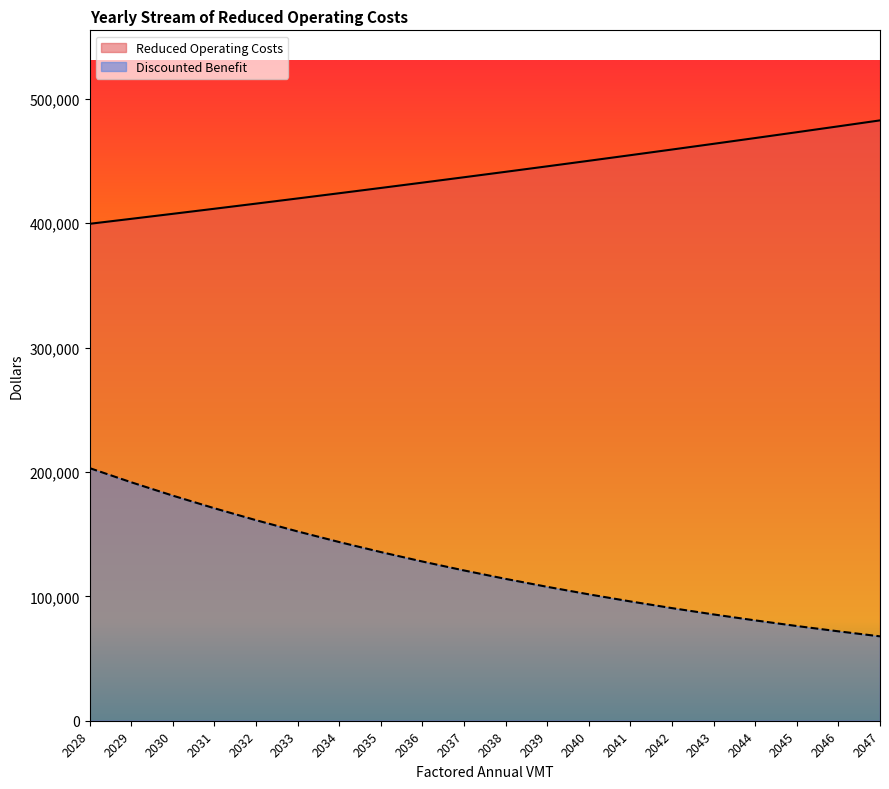

Which series has the largest range (max minus min)?

Discounted Benefit